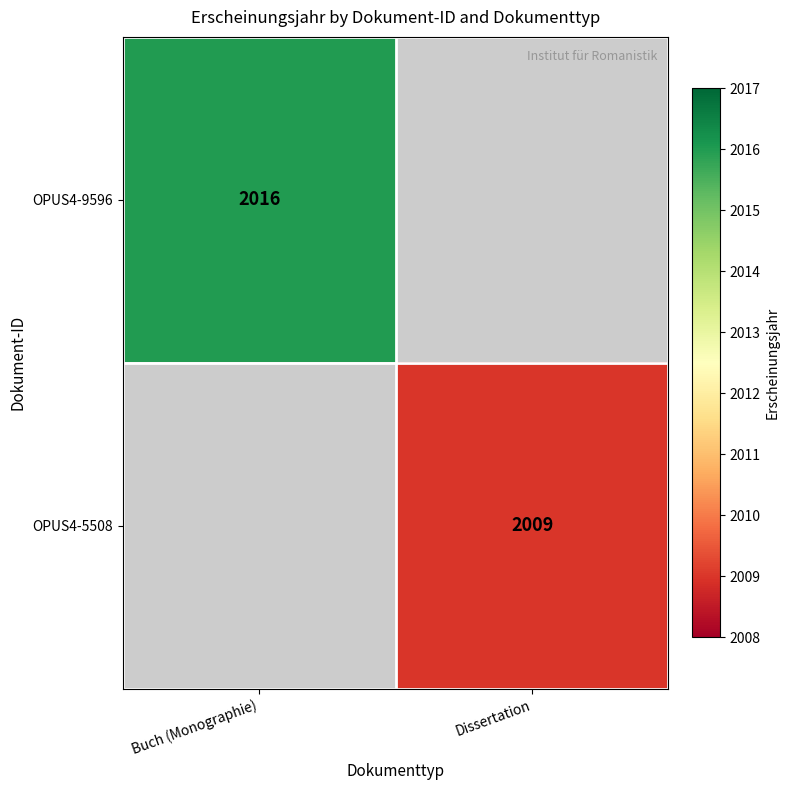

Is it true that OPUS4-5508 equals 2621 at Dissertation?

False